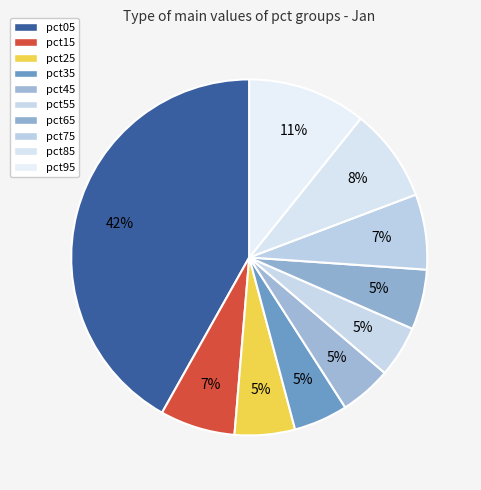

To the nearest percent, what is the average slice percentage?

10%